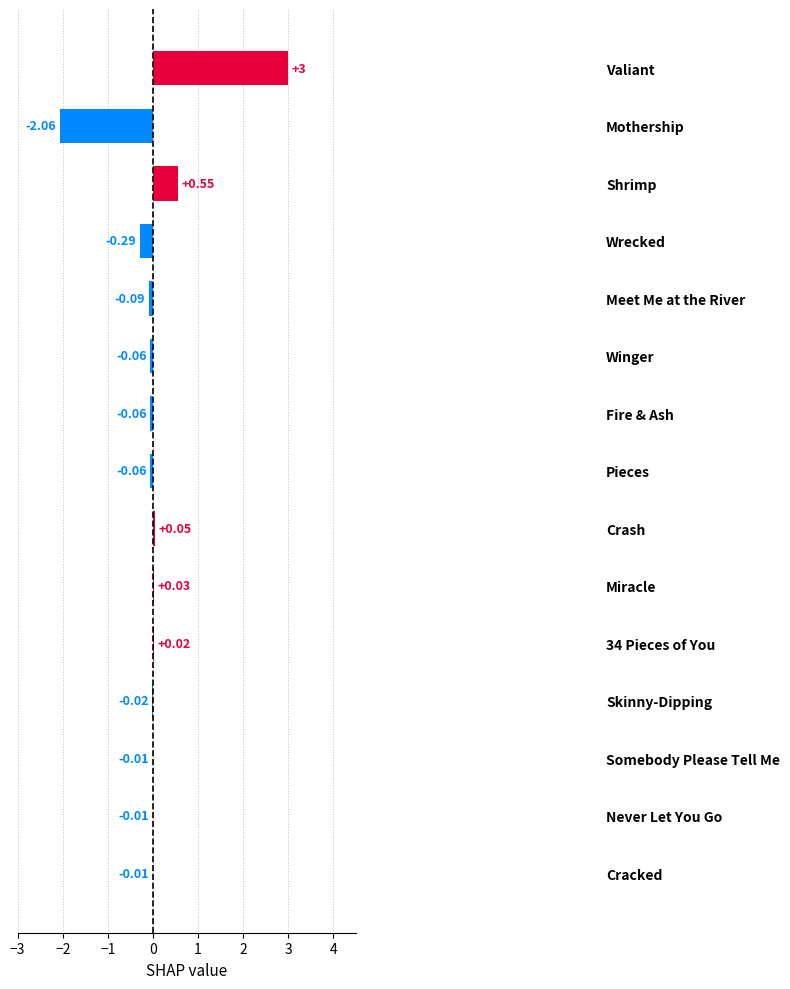

At which category does the chart reach its peak across all series?

Valiant